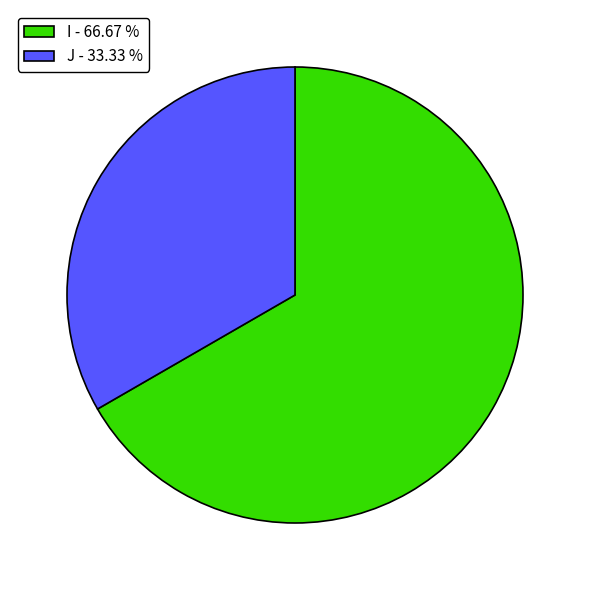

Which has a higher value, I or J?

I